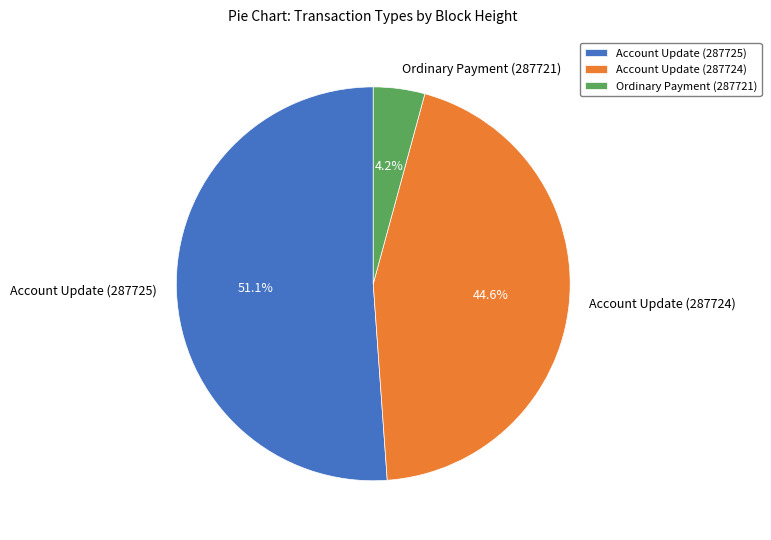

To the nearest percent, what is the difference between the Account Update (287724) and Ordinary Payment (287721) slice percentages?

40%